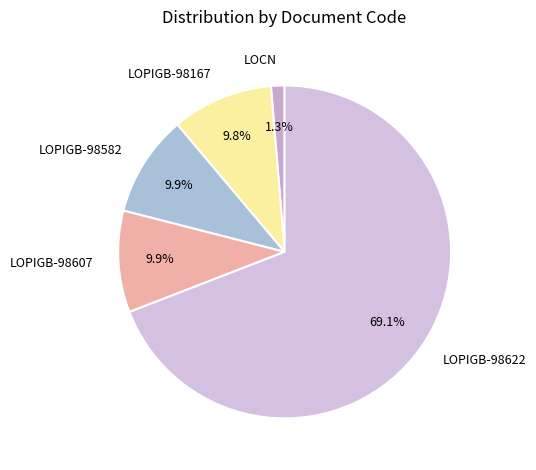

Which has a higher value, LOPIGB-98582 or LOCN?

LOPIGB-98582